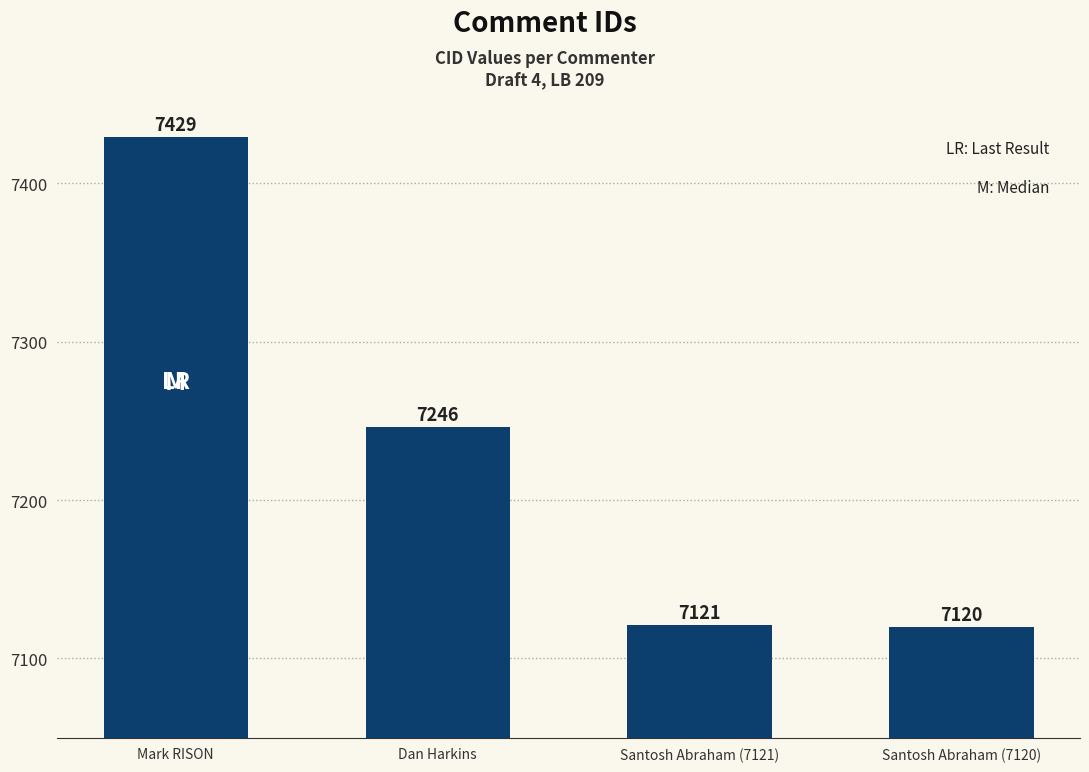

At which label does the data first exceed 7246?

Mark RISON